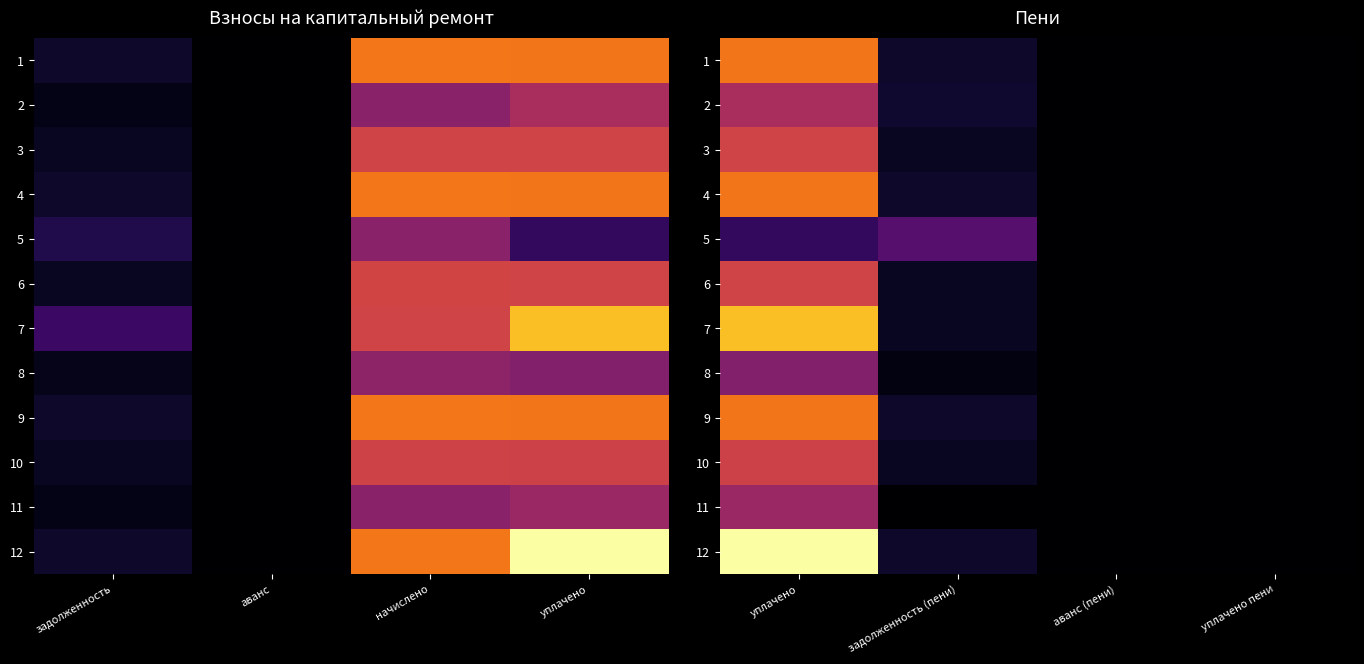

How many positive values does the 11 series have?

2